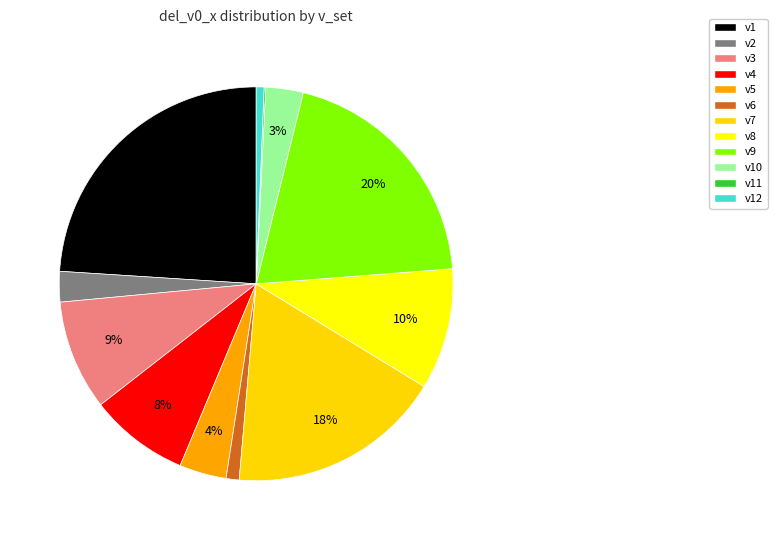

What is the largest slice in the pie chart?

v1